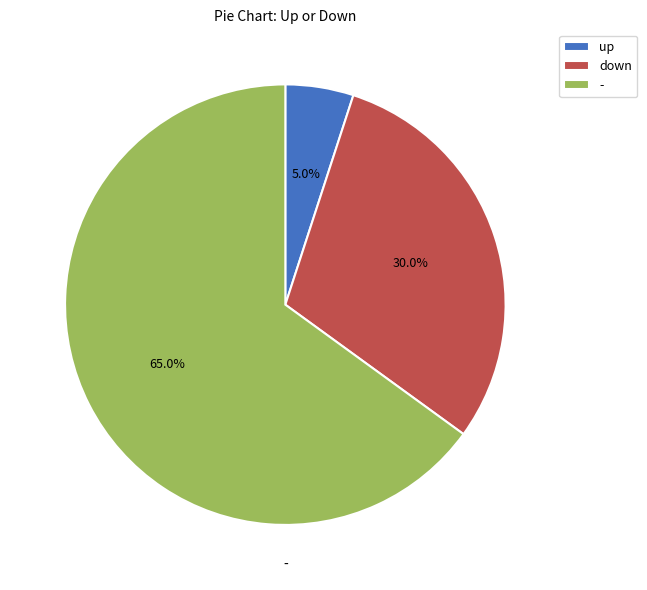

Is it true that up is 20% of the pie?

False